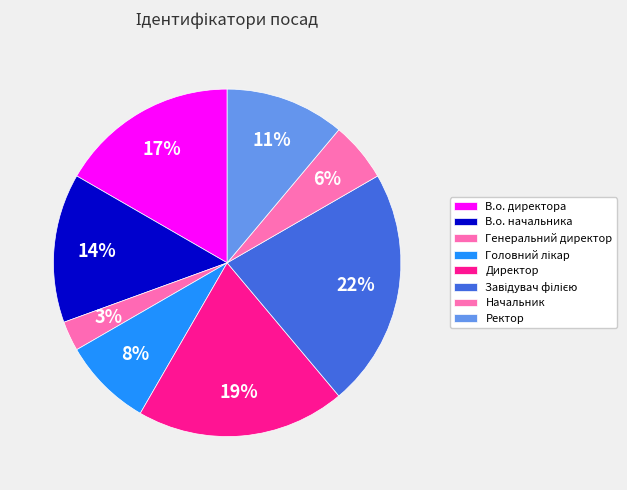

How many segments does this pie chart have?

8